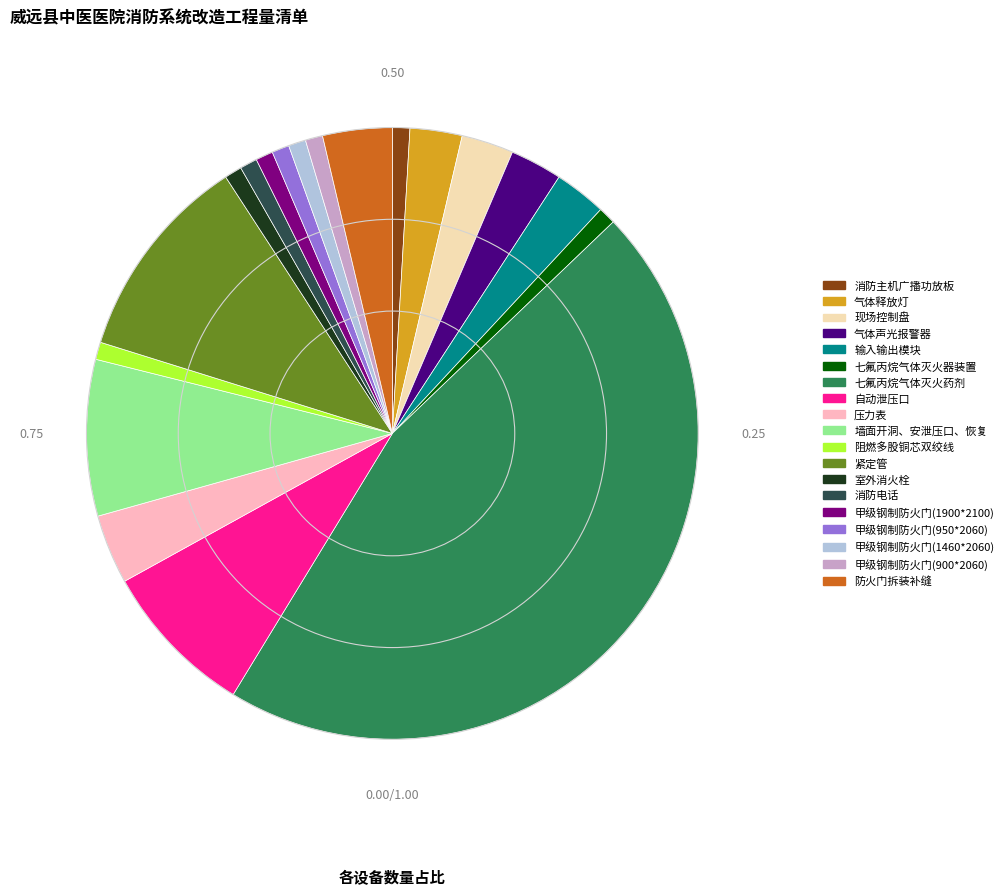

Which category has the biggest portion of the pie?

七氟丙烷气体灭火药剂